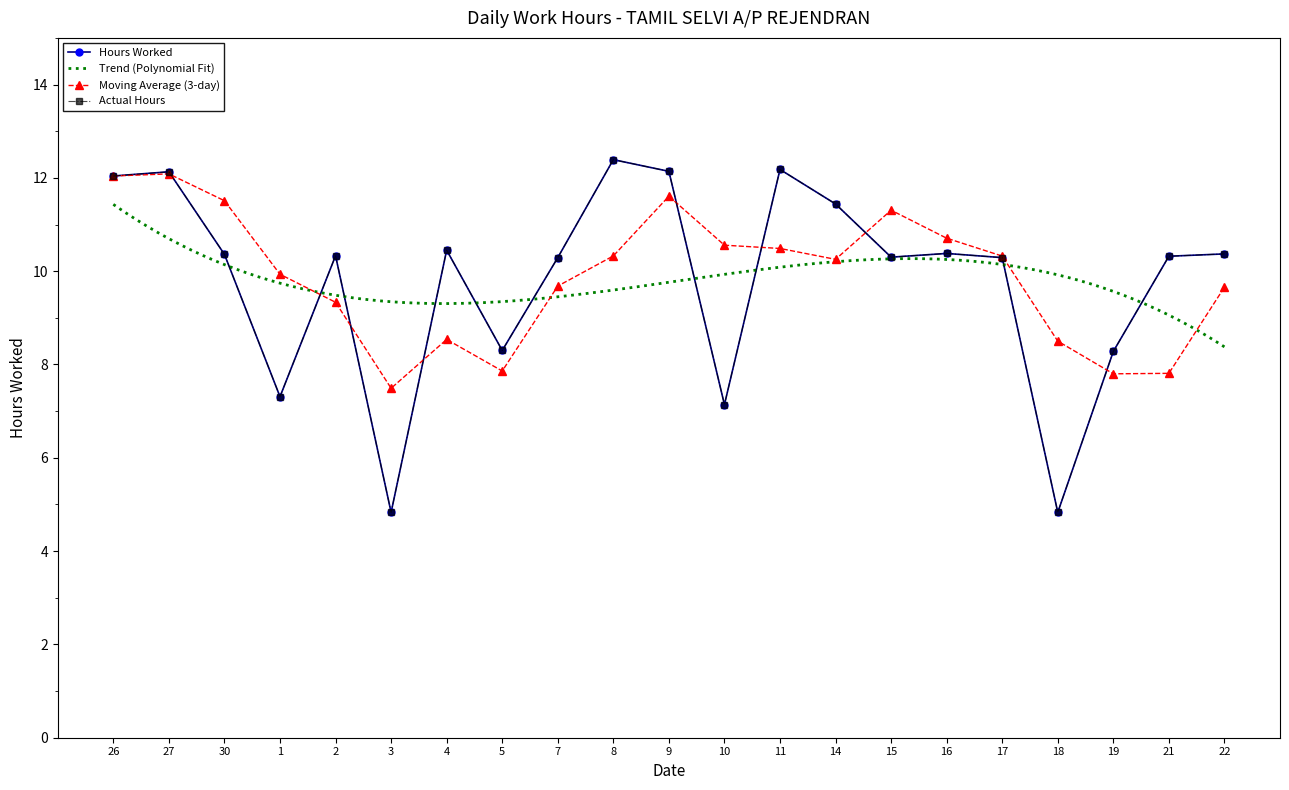

Reading left to right, what are all the values shown in this chart?

26=12.0	27=12.1	30=10.4	1=7.3	2=10.3	3=4.8	4=10.4	5=8.3	7=10.3	8=12.4	9=12.1	10=7.1	11=12.2	14=11.4	15=10.3	16=10.4	17=10.3	18=4.8	19=8.3	21=10.3	22=10.4